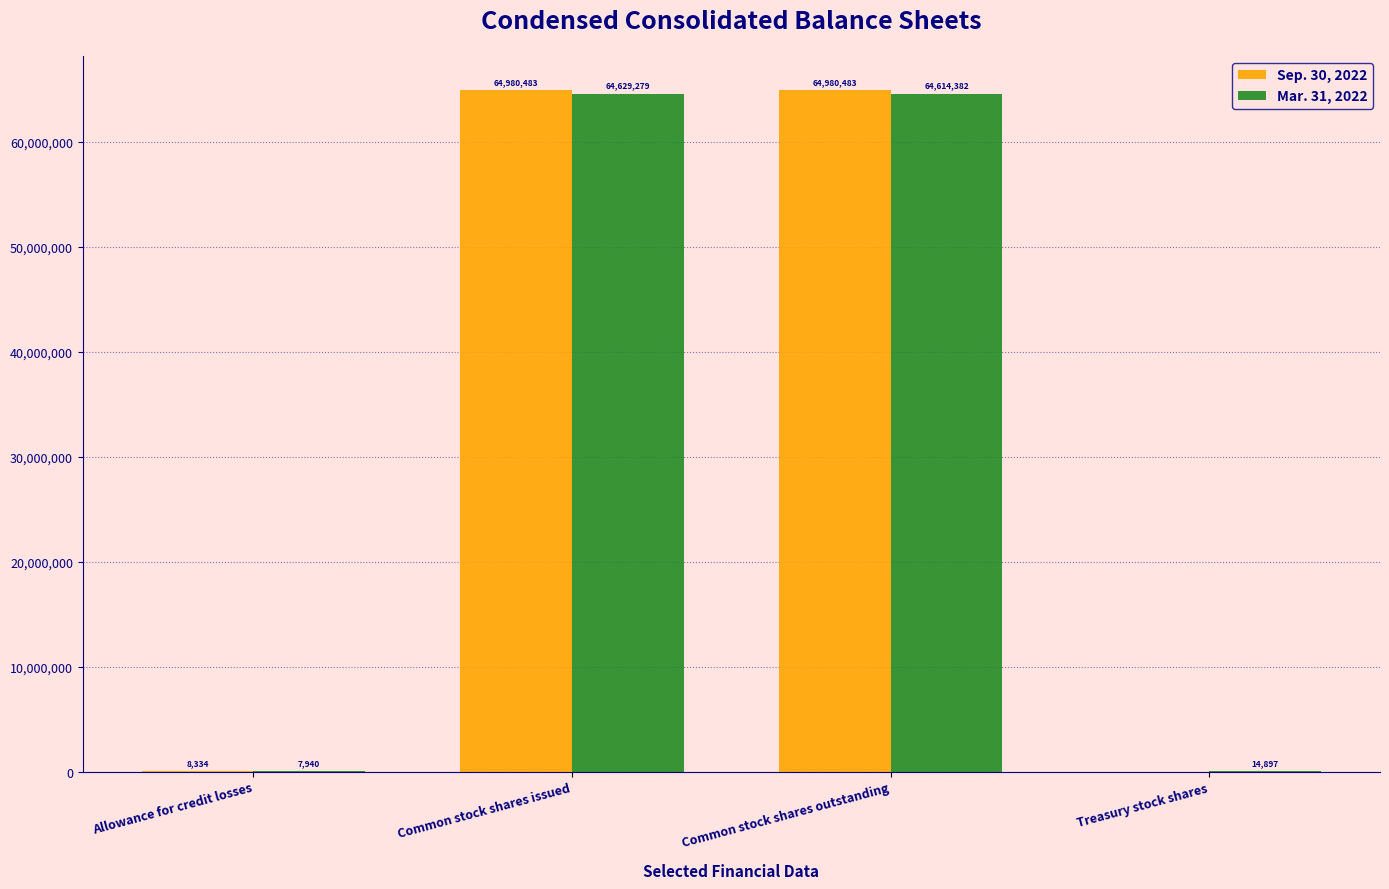

Is it true that Mar. 31, 2022 equals 100324810 at Common stock shares outstanding?

False